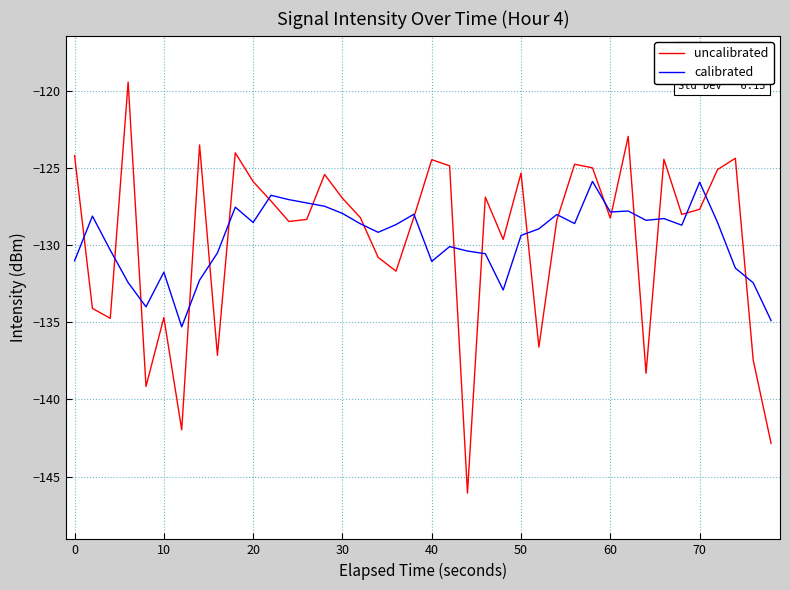

Which series has the largest range (max minus min)?

uncalibrated